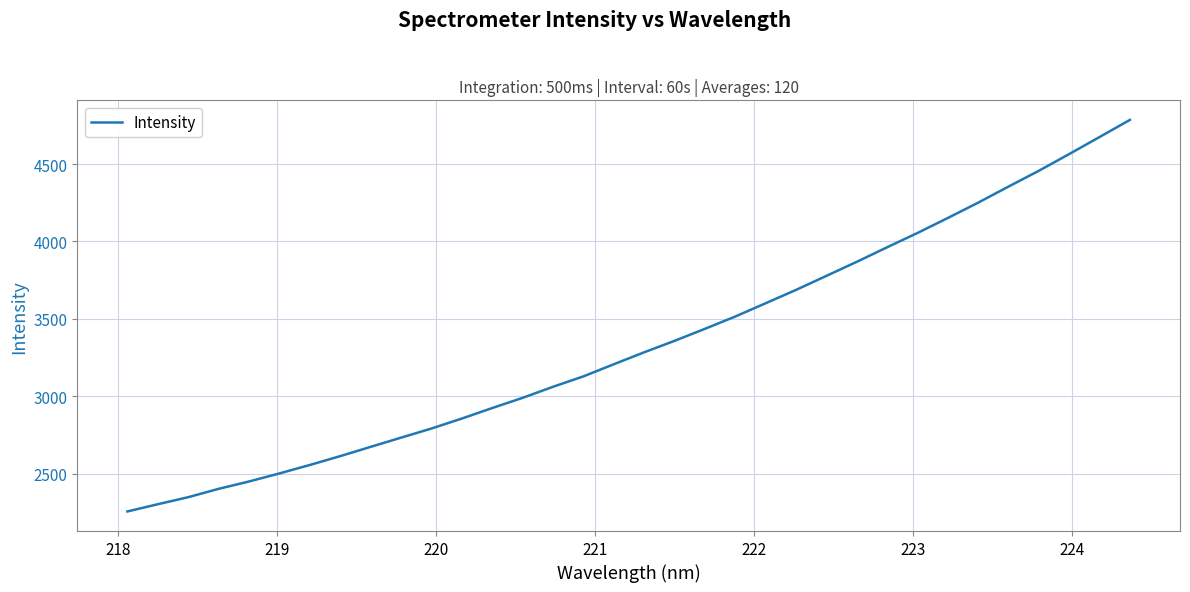

What is the greatest value displayed?

4785.7